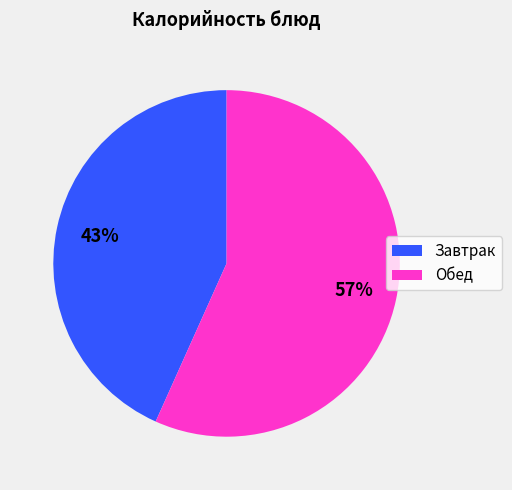

Count the number of slices in the pie.

2